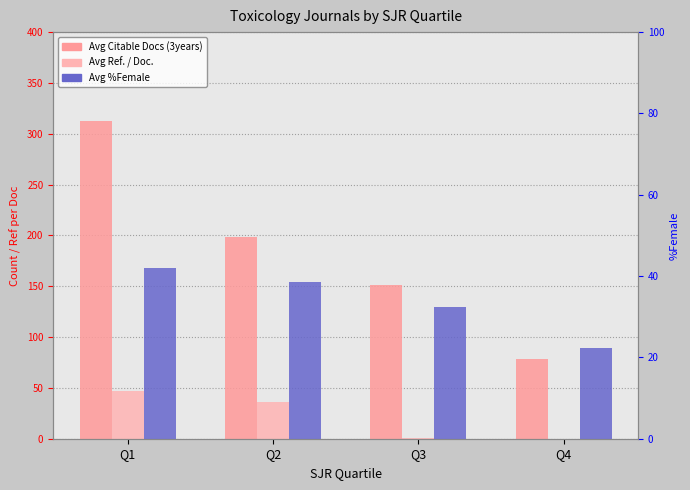

Reading left to right, extract all data points from this chart.

Avg Citable Docs (3years): Q1=312.4	Q2=198.6	Q3=151.5	Q4=78.8
Avg Ref. / Doc.: Q1=47.2	Q2=36.1	Q3=0.7	Q4=0.2
Avg %Female: Q1=42.1	Q2=38.5	Q3=32.3	Q4=22.4